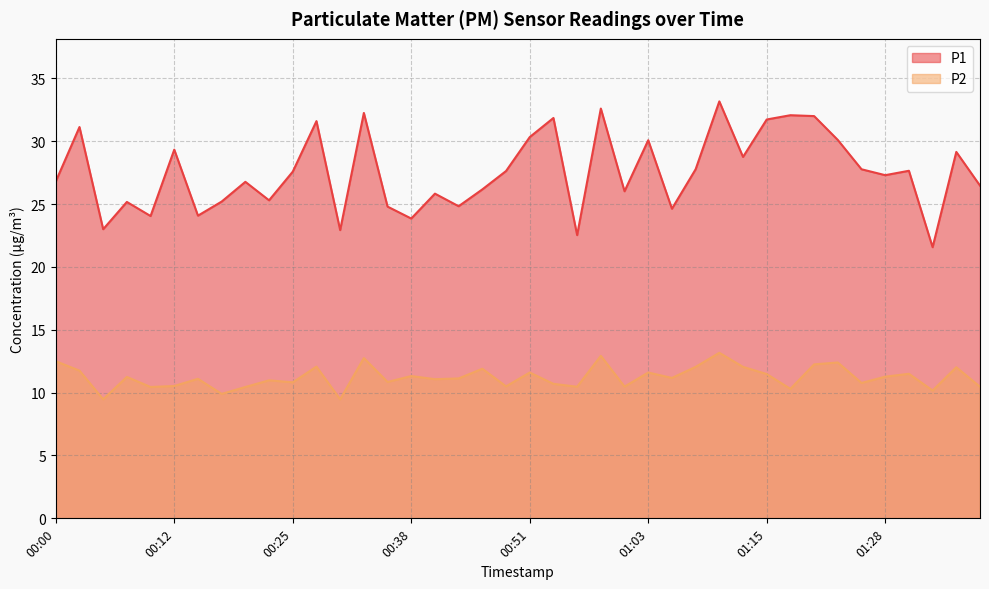

At which category does P1 reach its first local peak?

00:03